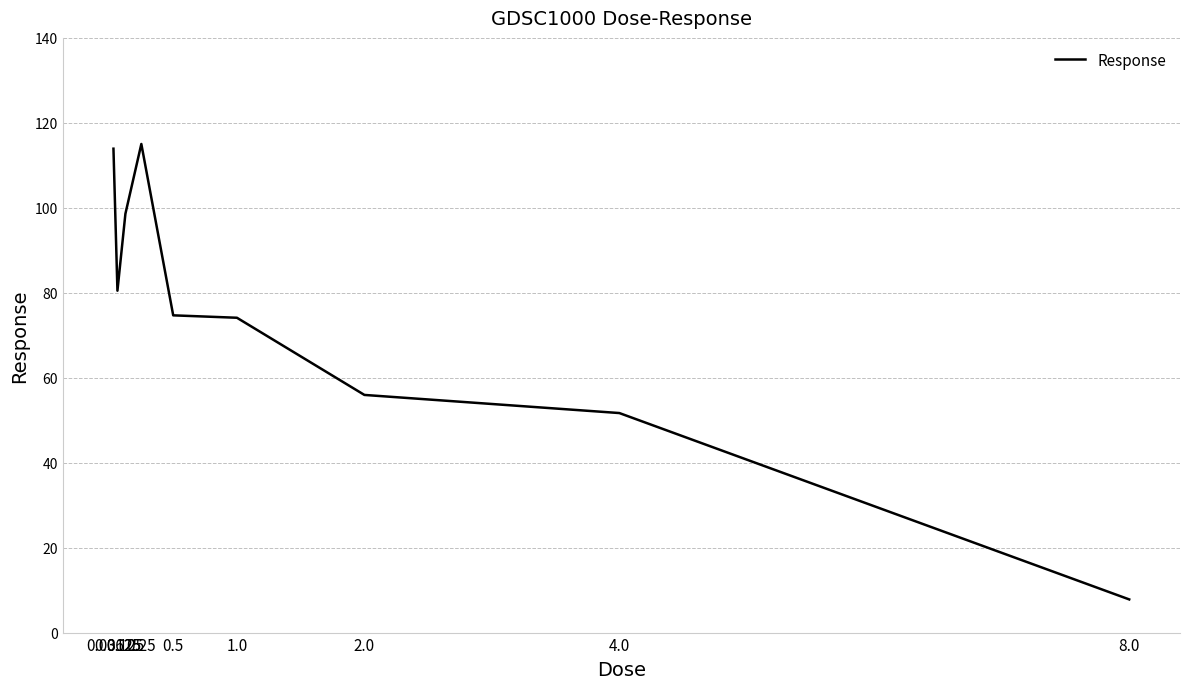

Which has a higher value, 0.5 or 4.0?

0.5